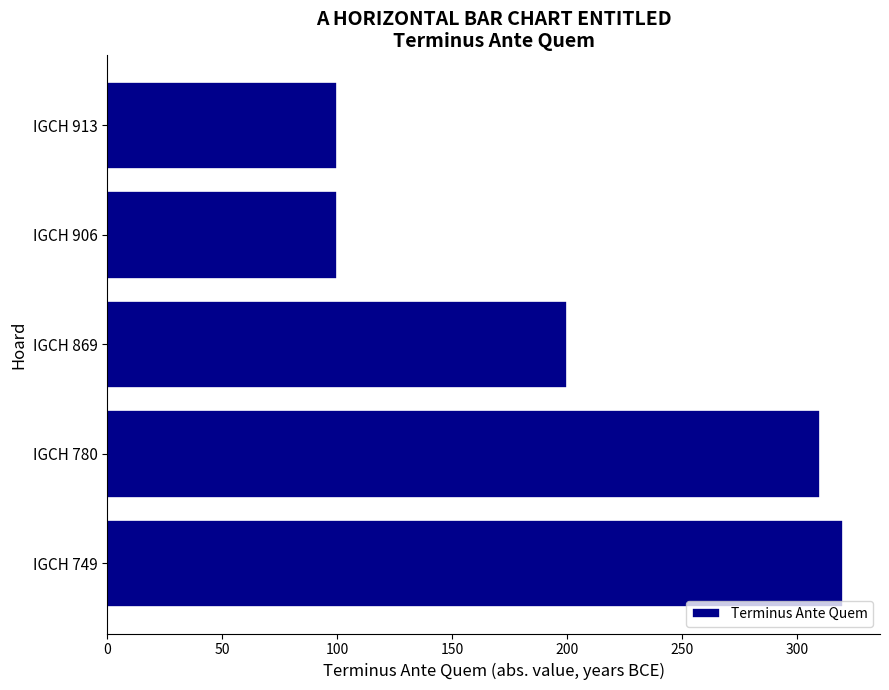

What is the change in value from IGCH 869 to IGCH 913?

-100